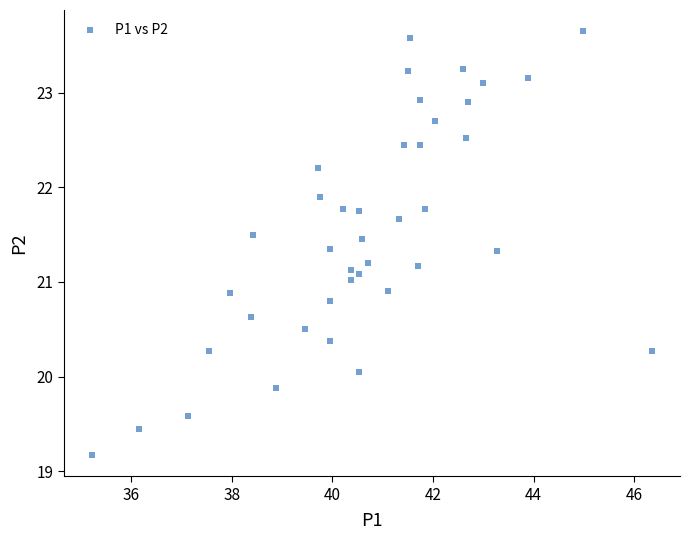

What is the range of X values (max minus min)?

11.1